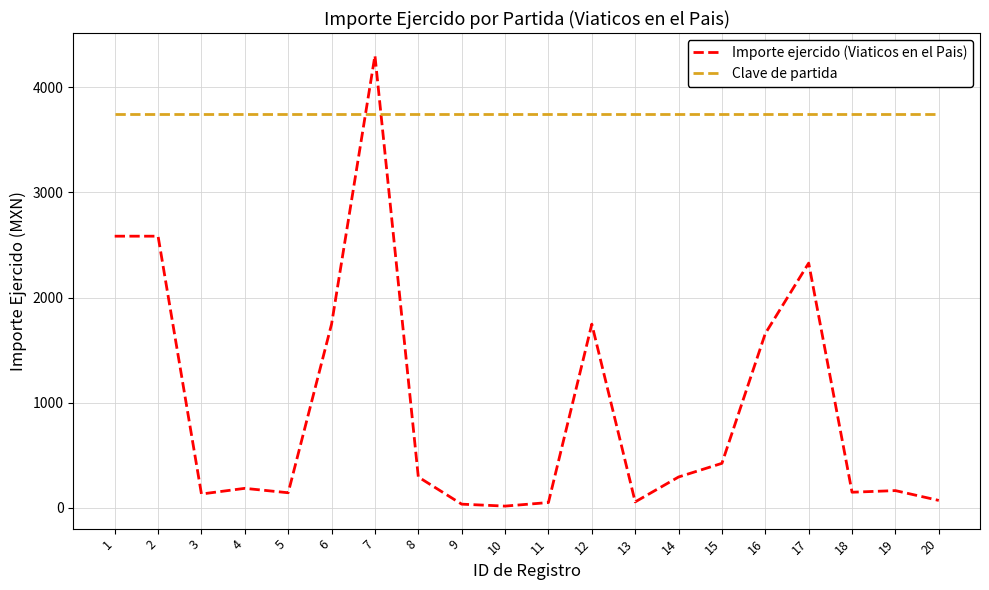

Where is Importe ejercido (Viaticos en el Pais) nearest to the value 2159?

17